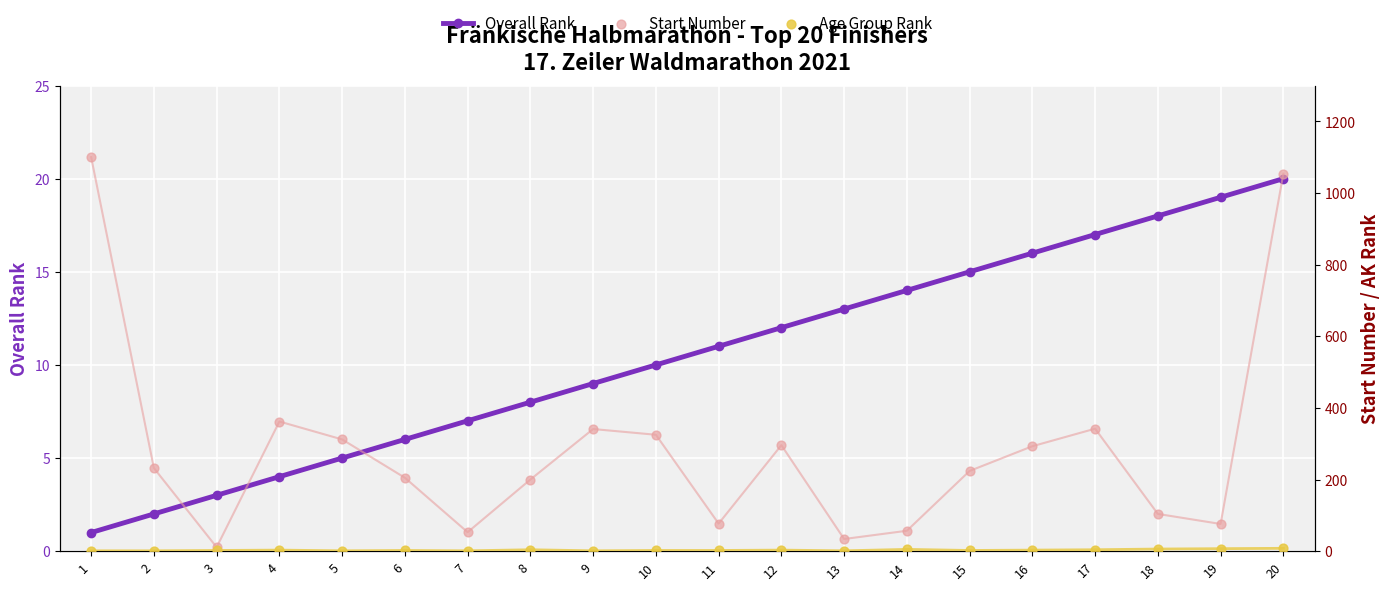

Which series has the largest total across all categories?

Start Number